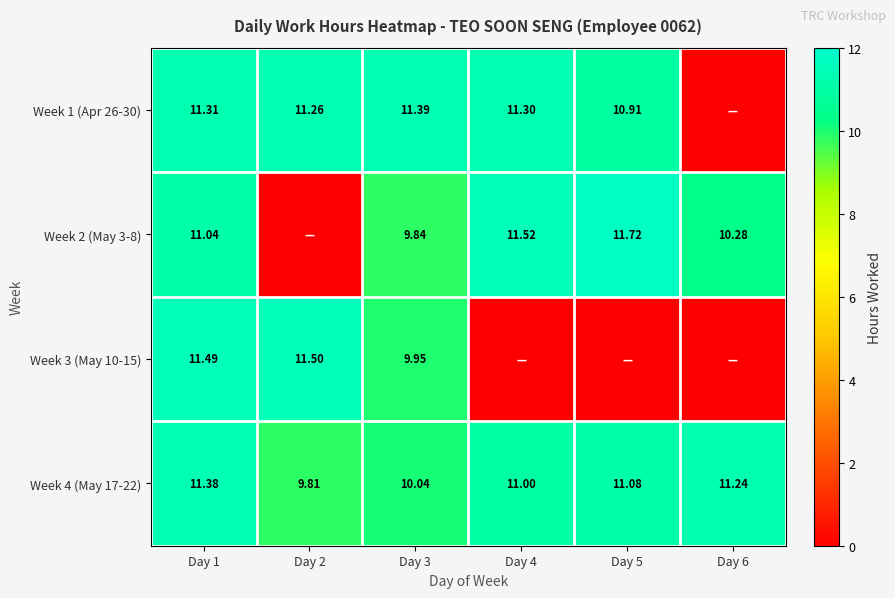

Which label corresponds to the largest value in the chart?

Day 5